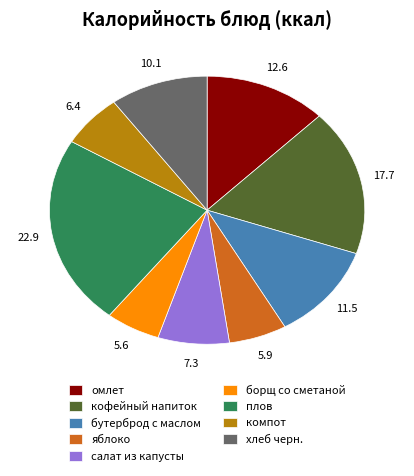

True or false: борщ со сметаной accounts for 6% of the total.

True